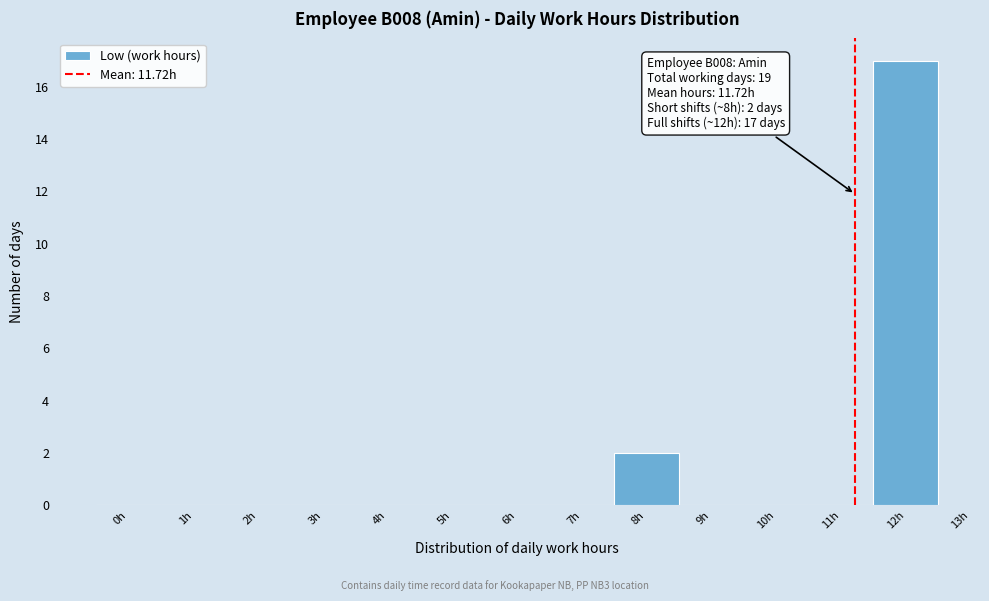

Reading left to right, transcribe all the data shown in this chart.

0h=0	1h=0	2h=0	3h=0	4h=0	5h=0	6h=0	7h=0	8h=2	9h=0	10h=0	11h=0	12h=17